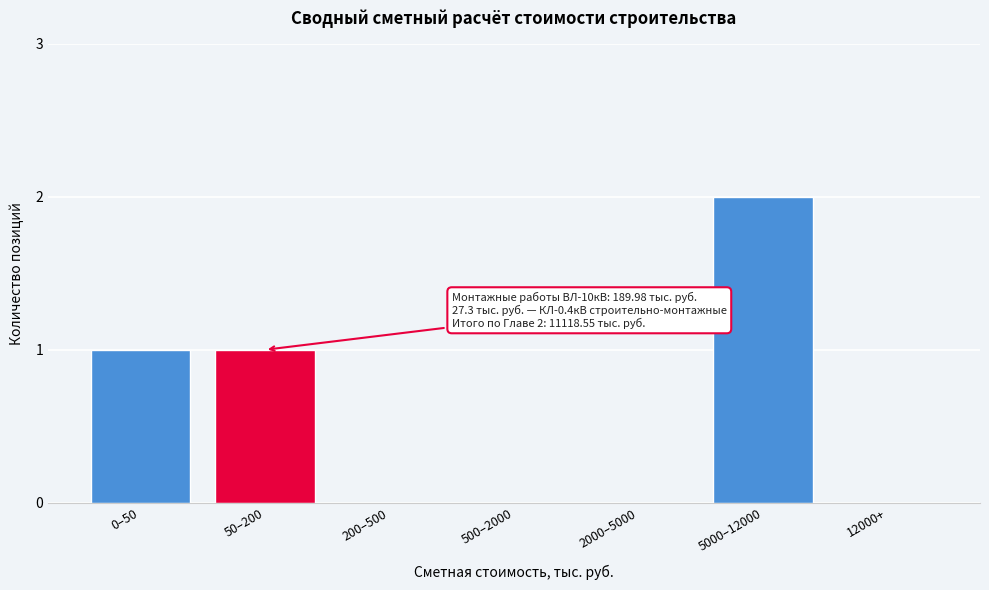

Reading left to right, what are all the values shown in this chart?

0–50=1	50–200=1	200–500=0	500–2000=0	2000–5000=0	5000–12000=2	12000+=0